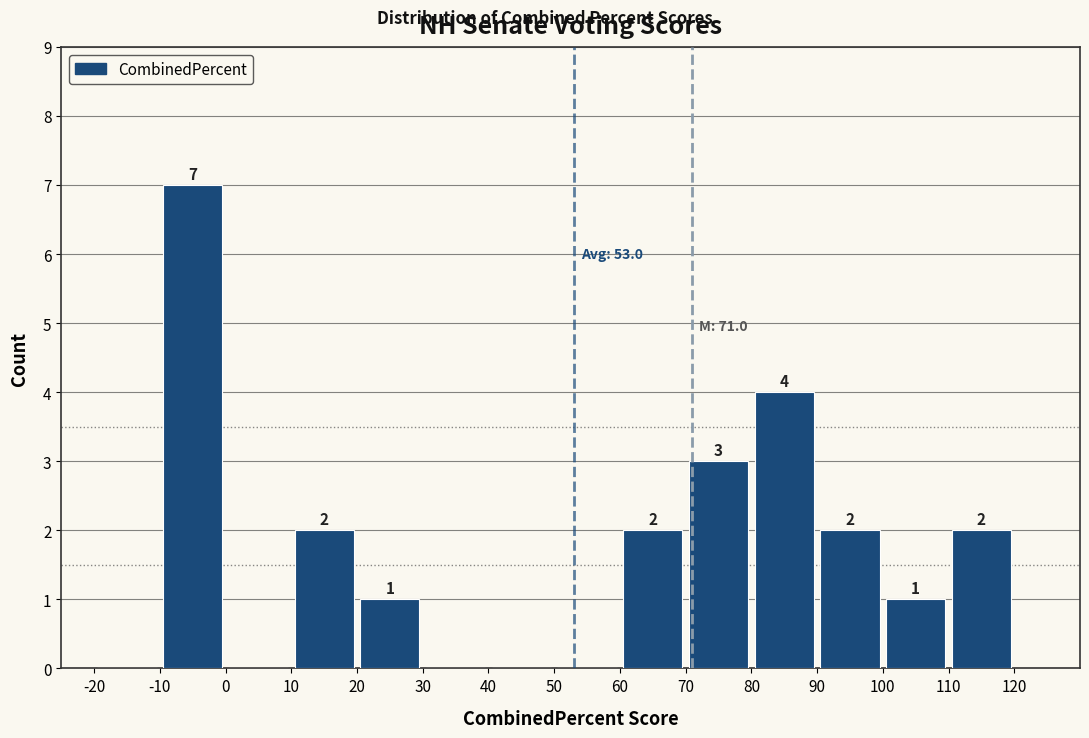

Over which range of the x-axis is the bar tallest?

-10 to 0